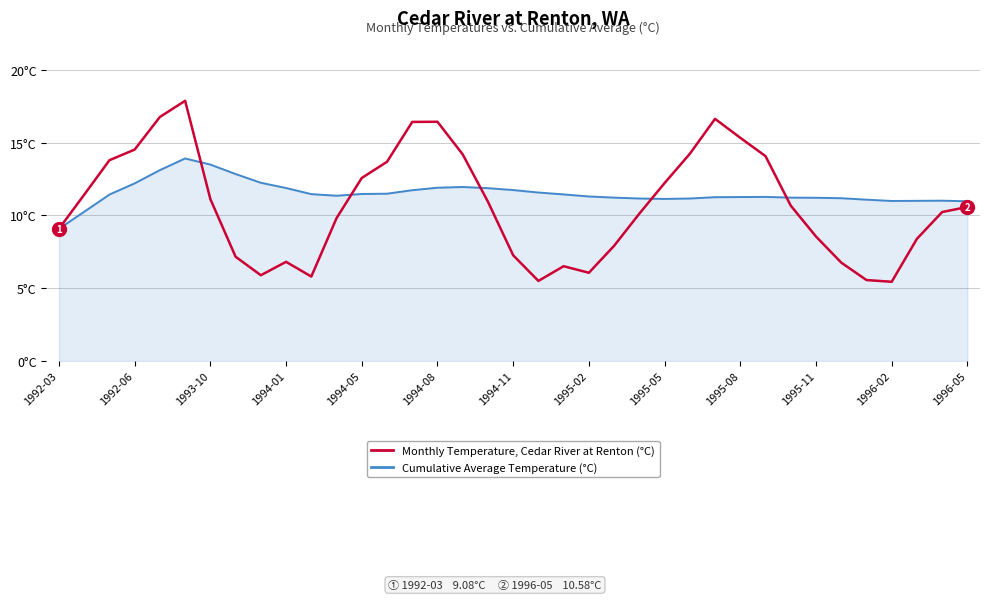

Does the chart display data point markers on the line(s)?

No